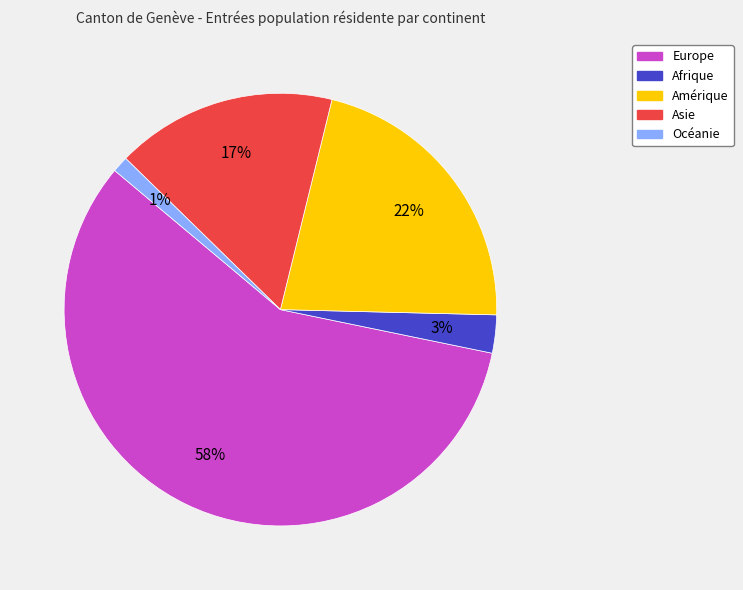

To the nearest percent, what portion does Afrique represent?

3%